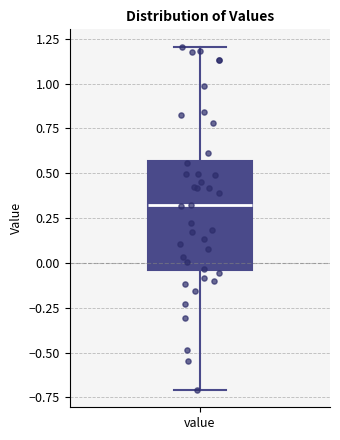

Transcribe this box plot: give where the median line is, the range the box spans, and where the two whiskers end, as read against the y-axis. The values are not printed on the chart, so give them approximately, as read against the axis.

median 0.30, box -0.05 to 0.55, whiskers -0.70 to 1.20